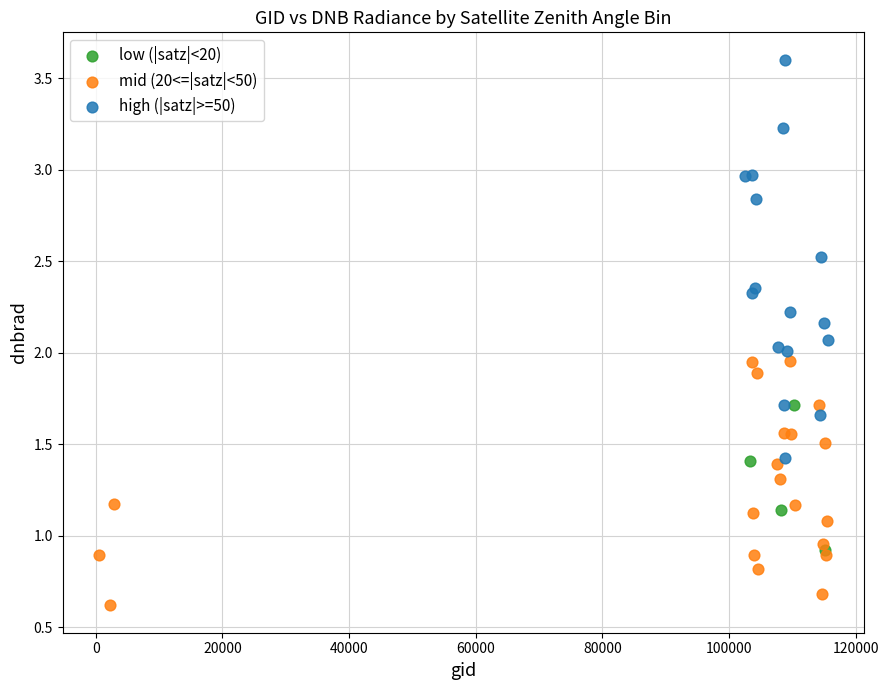

Which series reaches the maximum Y coordinate?

high (|satz|>=50)